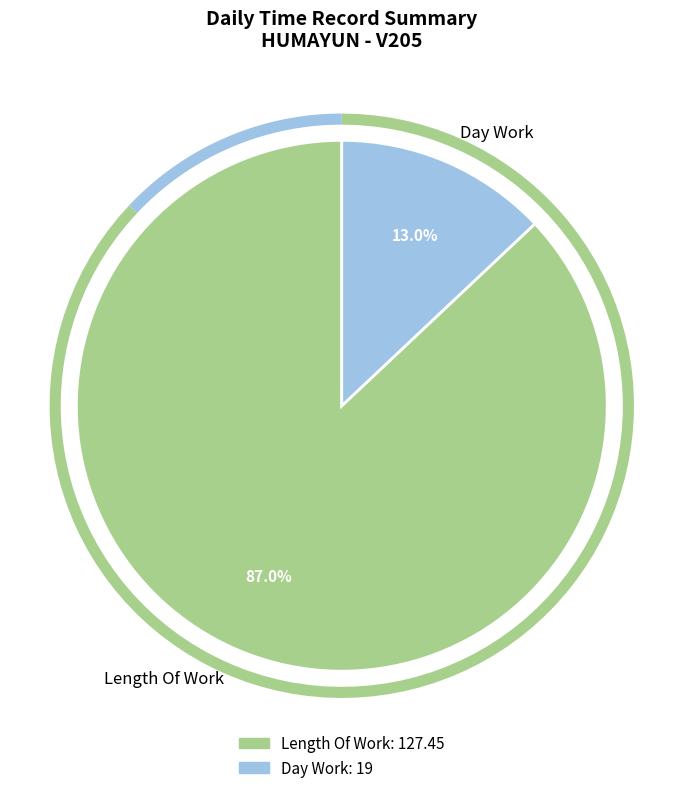

Does Length Of Work represent more than half of the total?

Yes